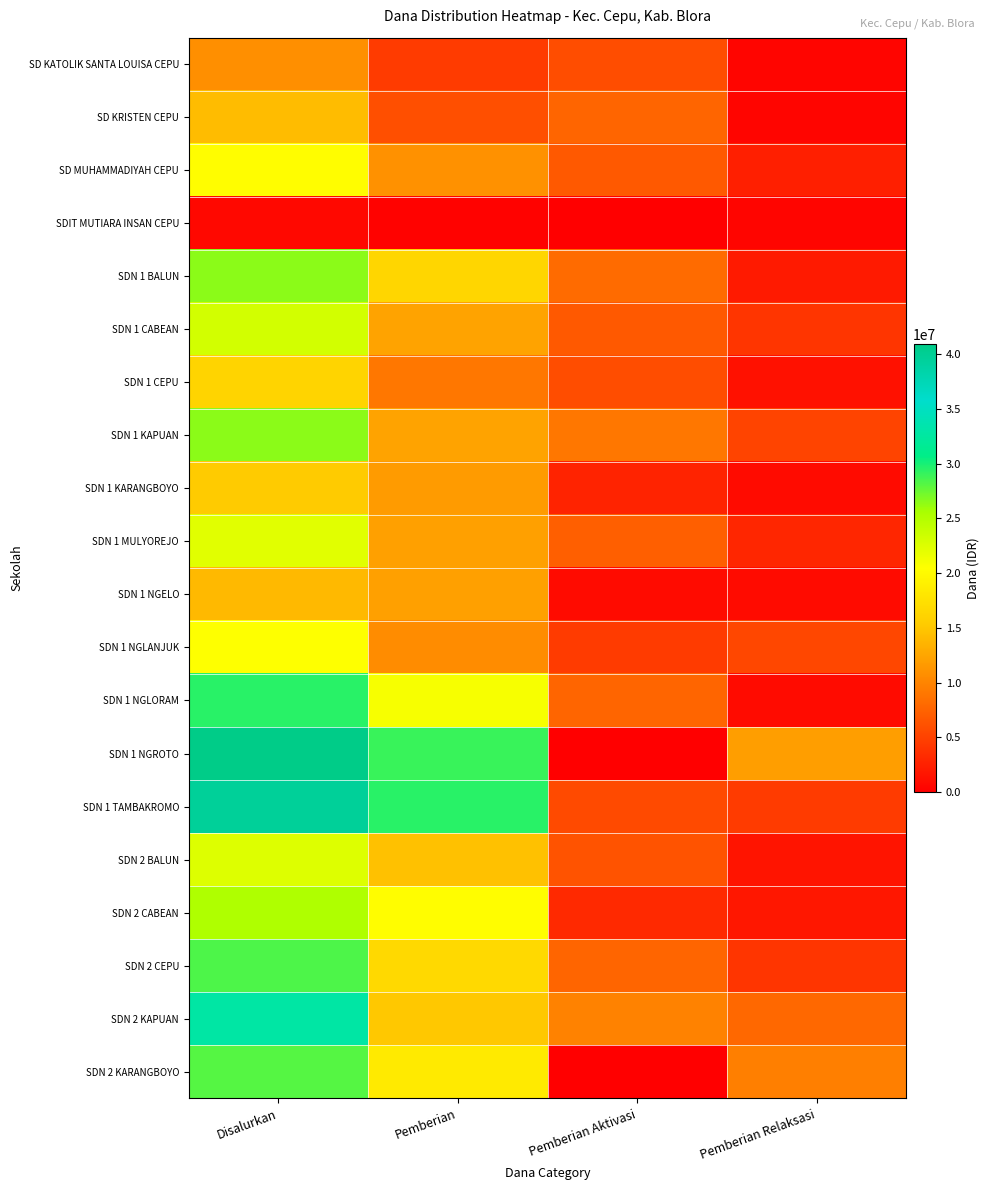

Which has a higher value, Pemberian Aktivasi or Pemberian?

Pemberian Aktivasi